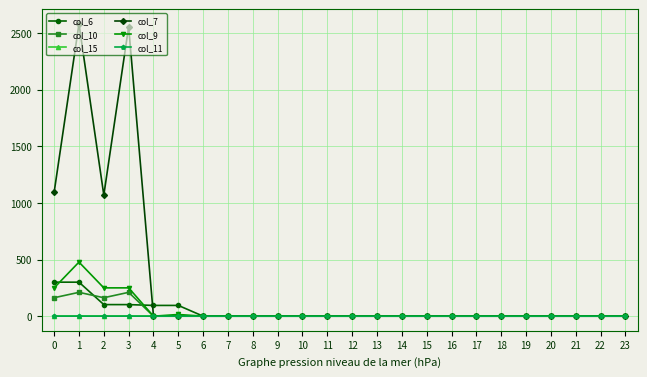

Which series has the largest total across all categories?

col_7